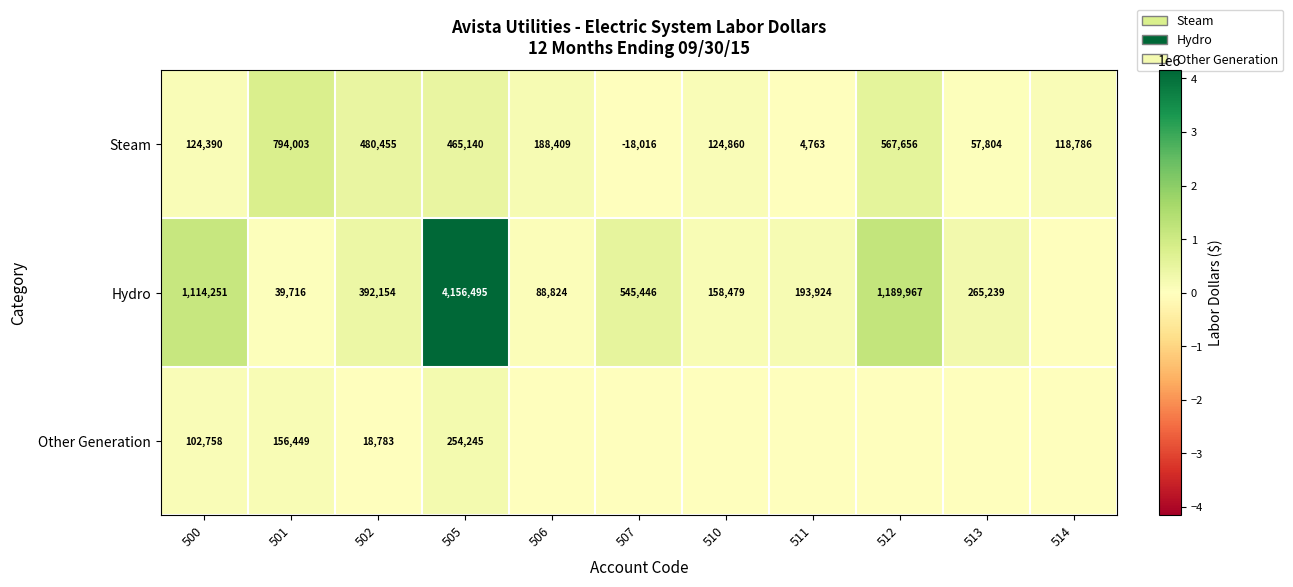

The value of Hydro at 506 is 25645. True or false?

False